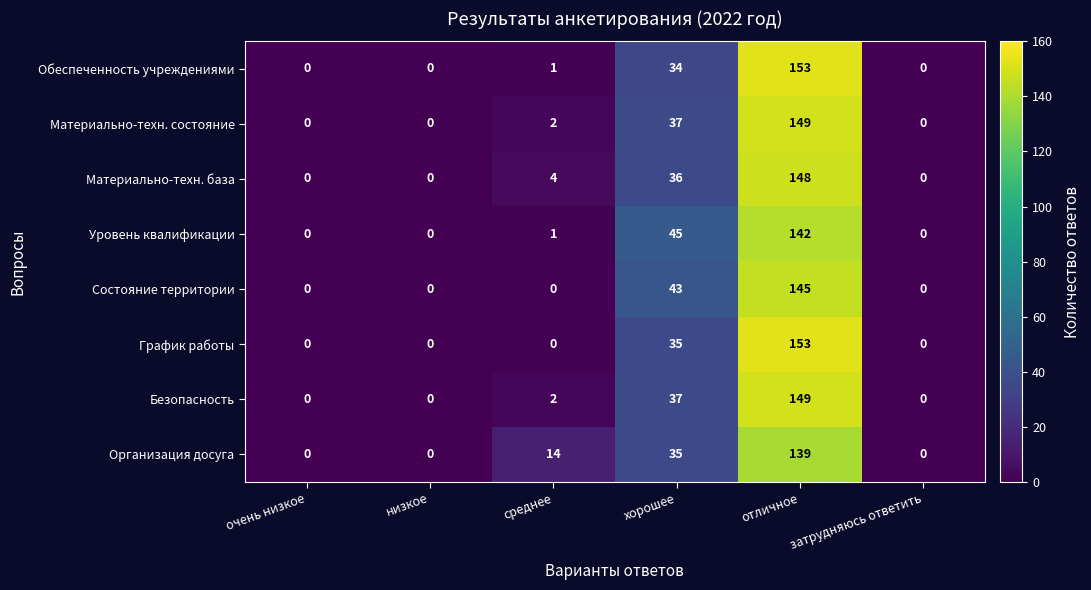

What is the difference between the second highest and second lowest values in the График работы series?

35